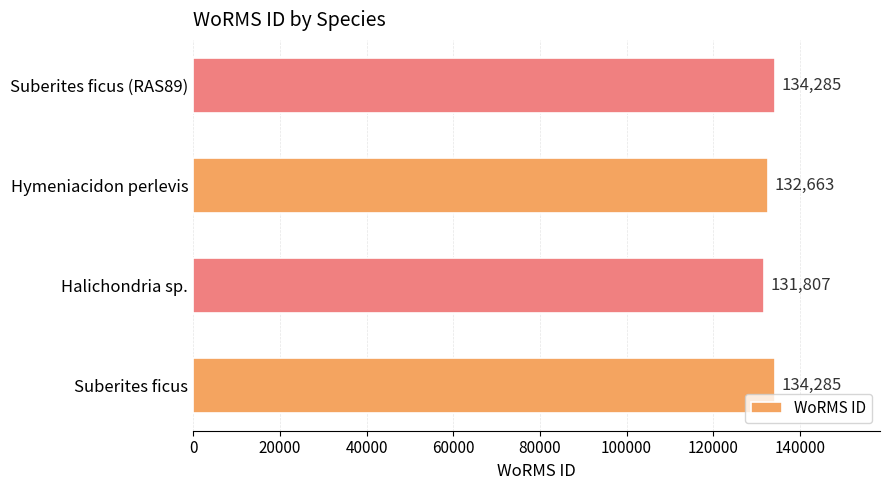

How many categories are shown in the chart?

4